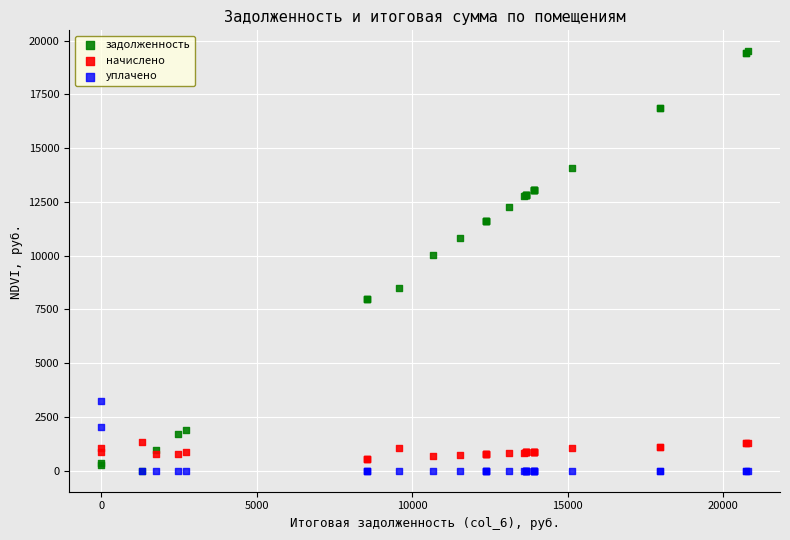

Across all series, what Y value is closest to 9749?

10017.6